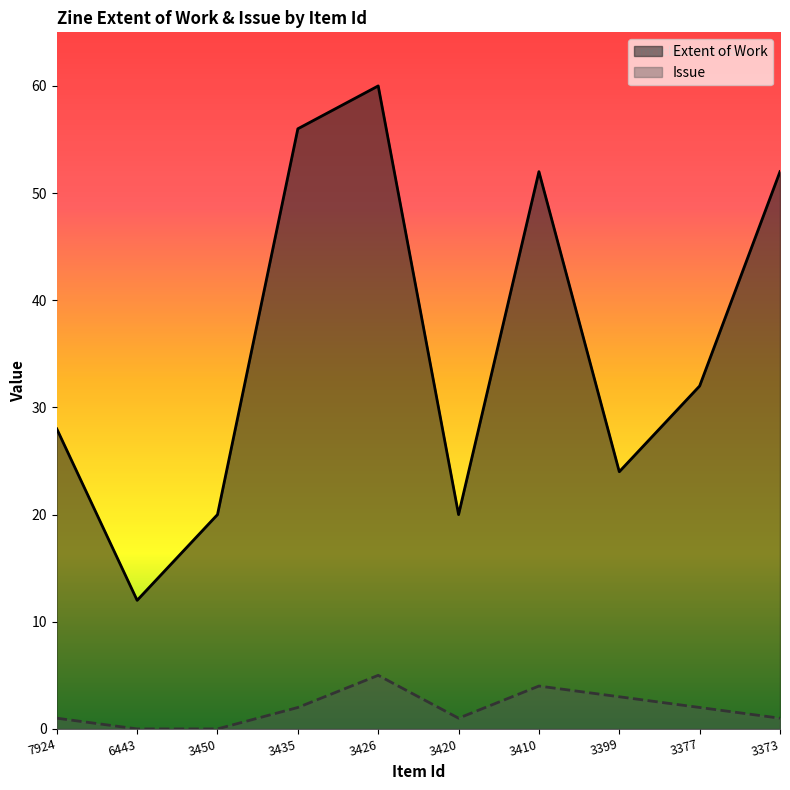

What is the sum of the Issue values at 3420 and 7924?

2